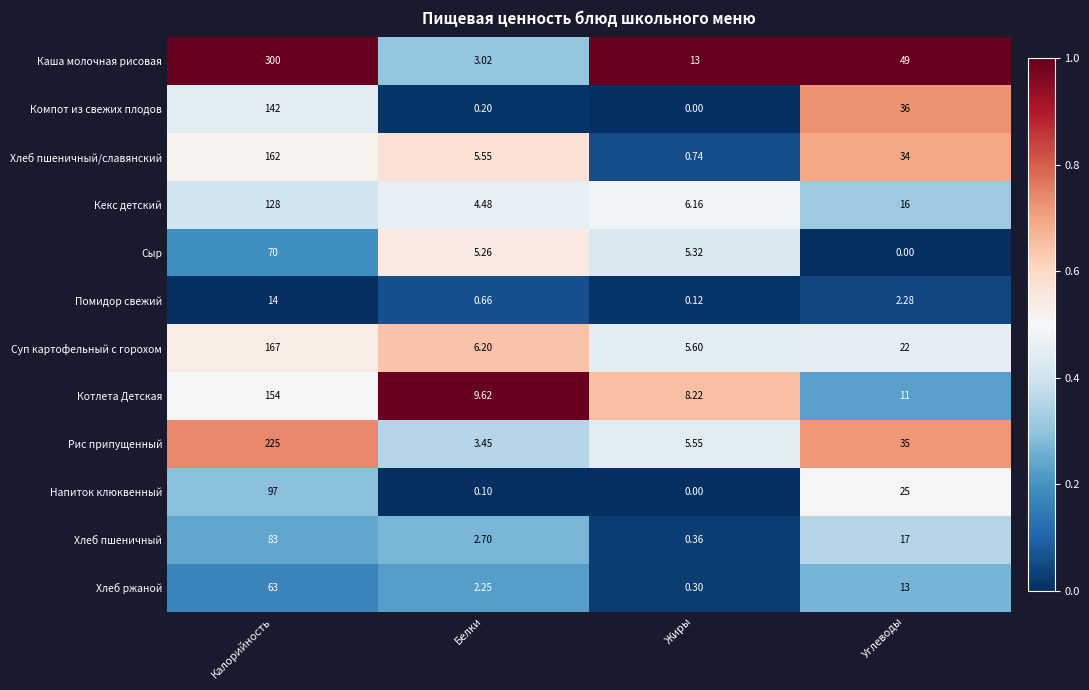

Which series has the largest range (max minus min)?

Каша молочная рисовая